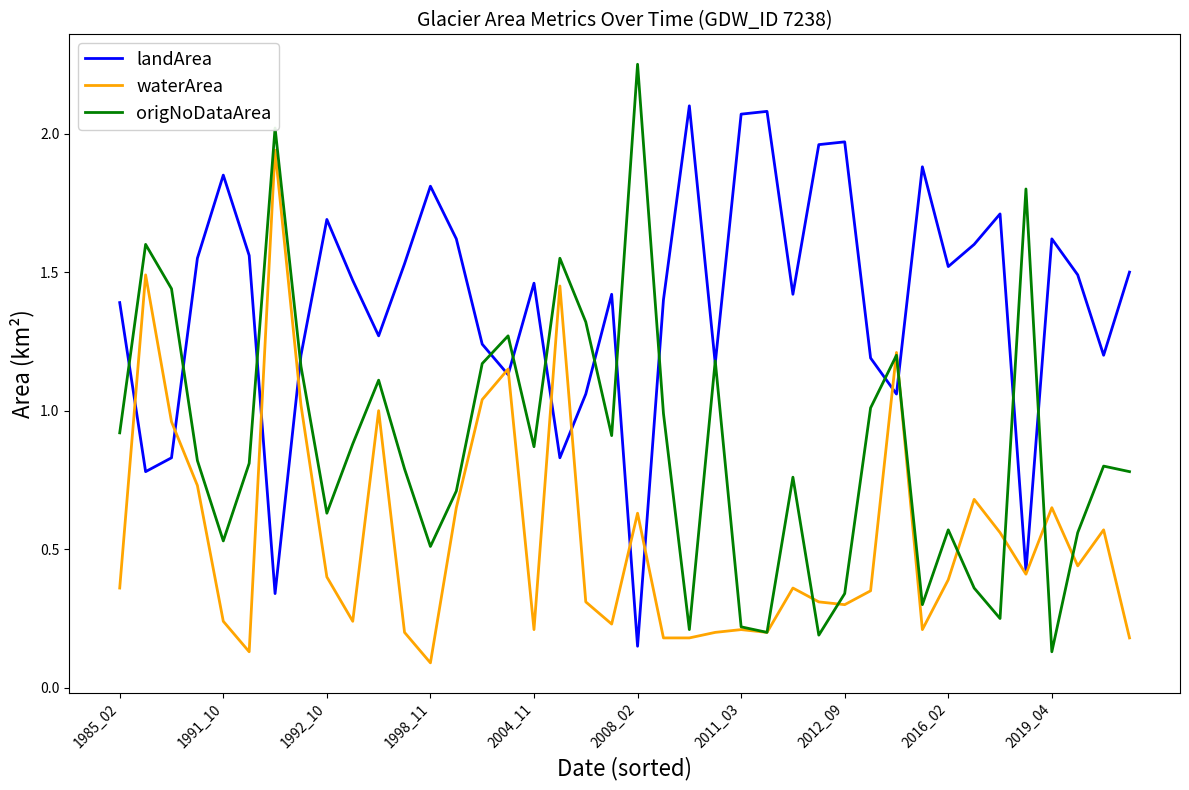

Which series has the widest spread of values?

origNoDataArea